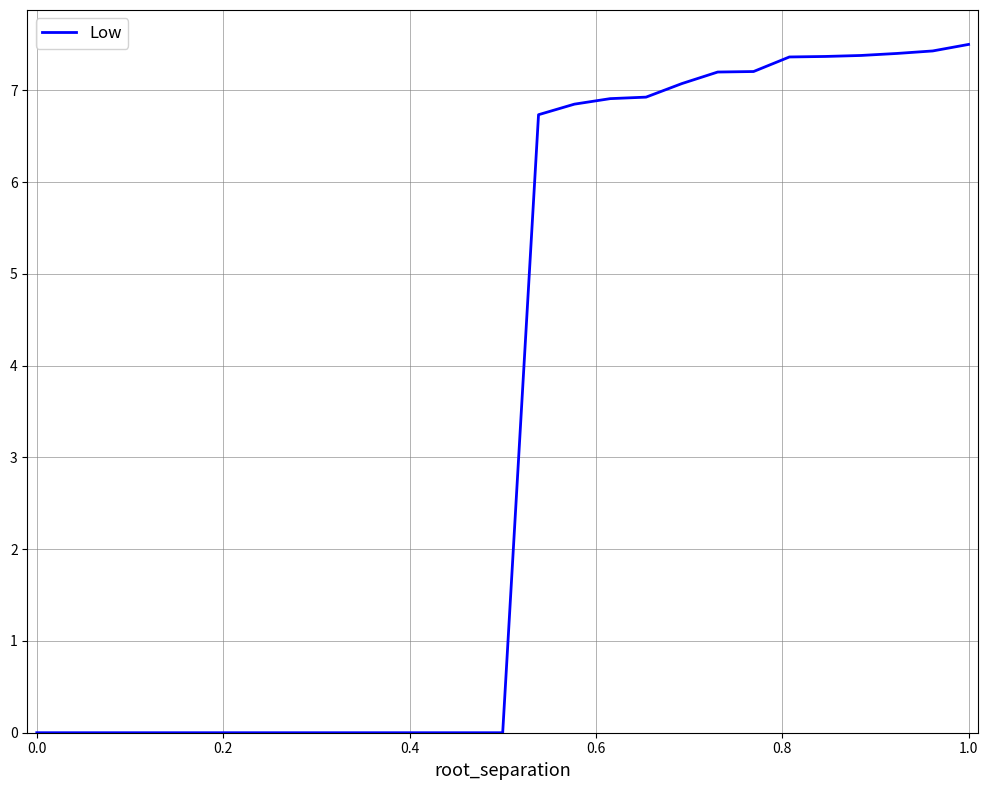

What is the greatest value displayed?

7.5